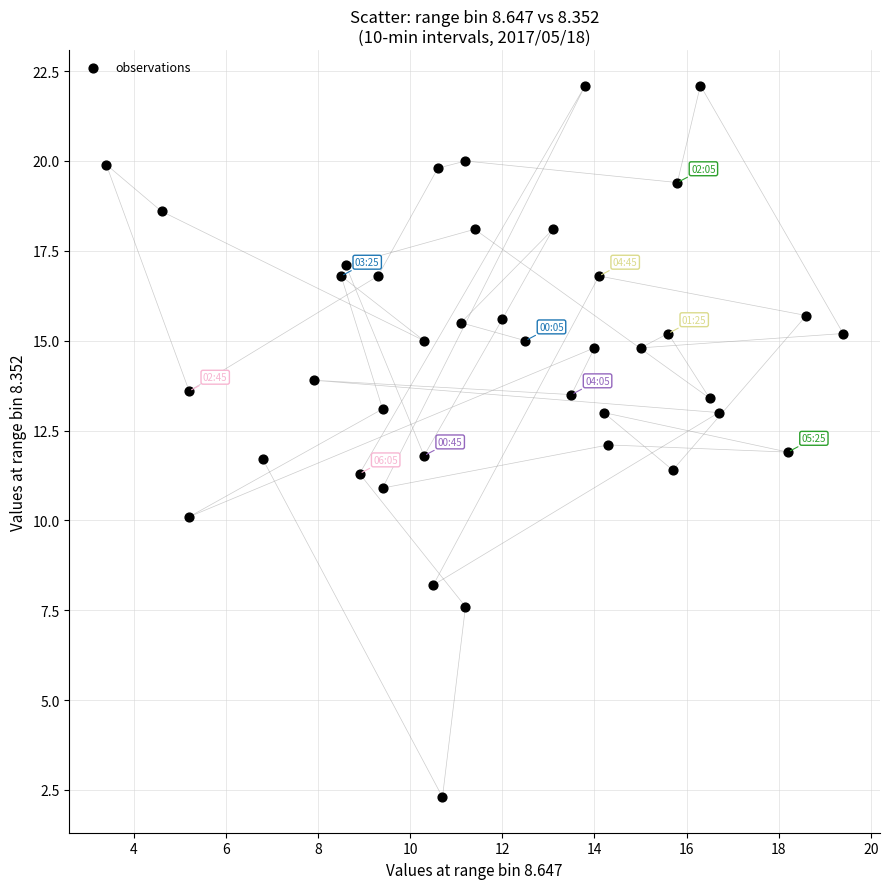

What is the range of X values (max minus min)?

16.0